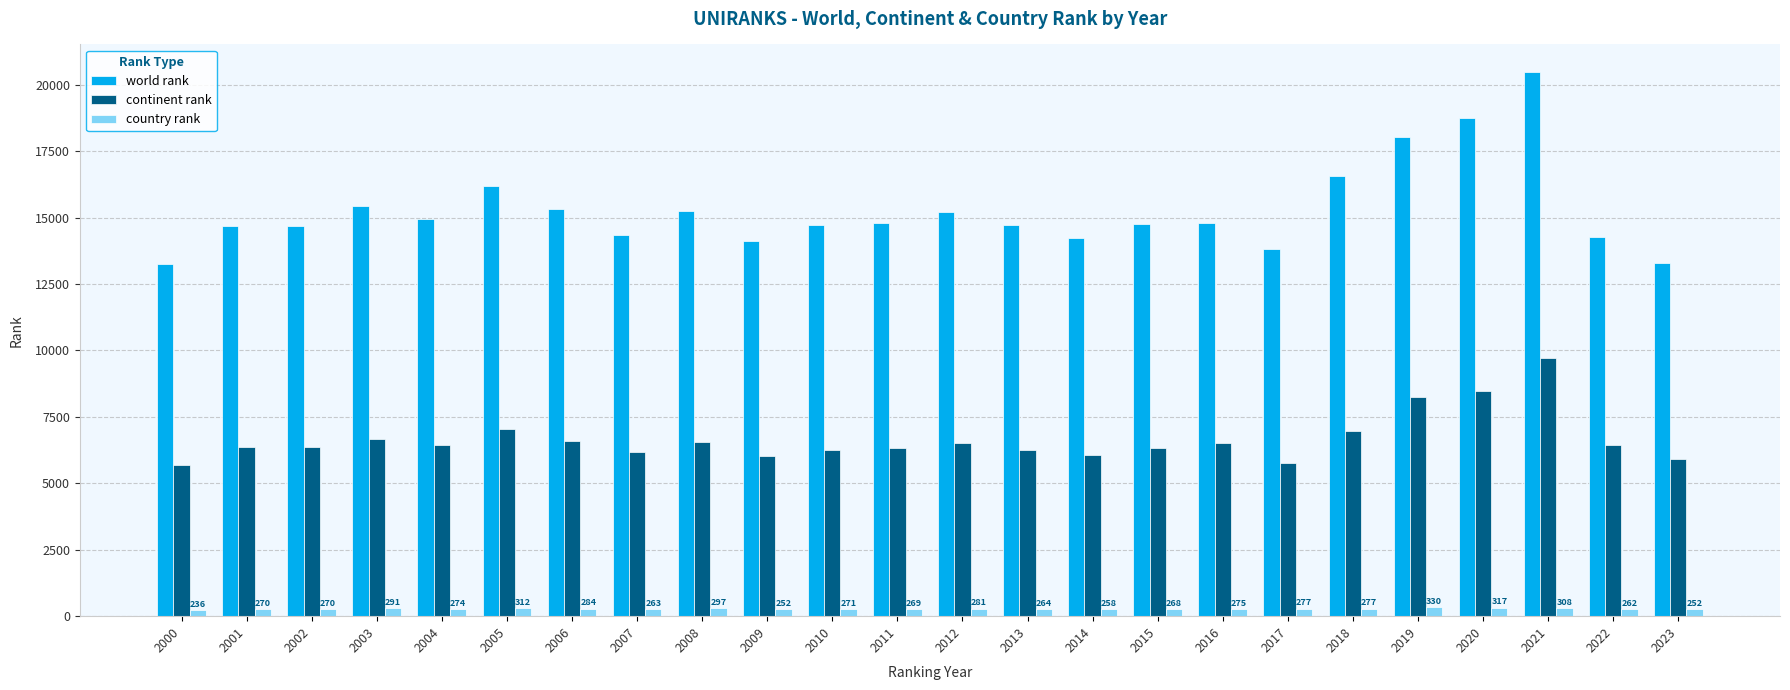

Which series has the largest range (max minus min)?

world rank